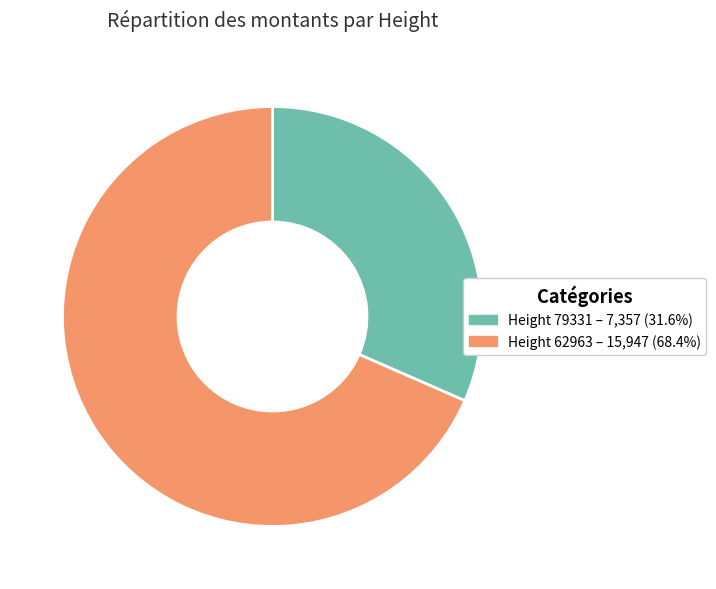

Is there a majority slice in this chart?

Yes